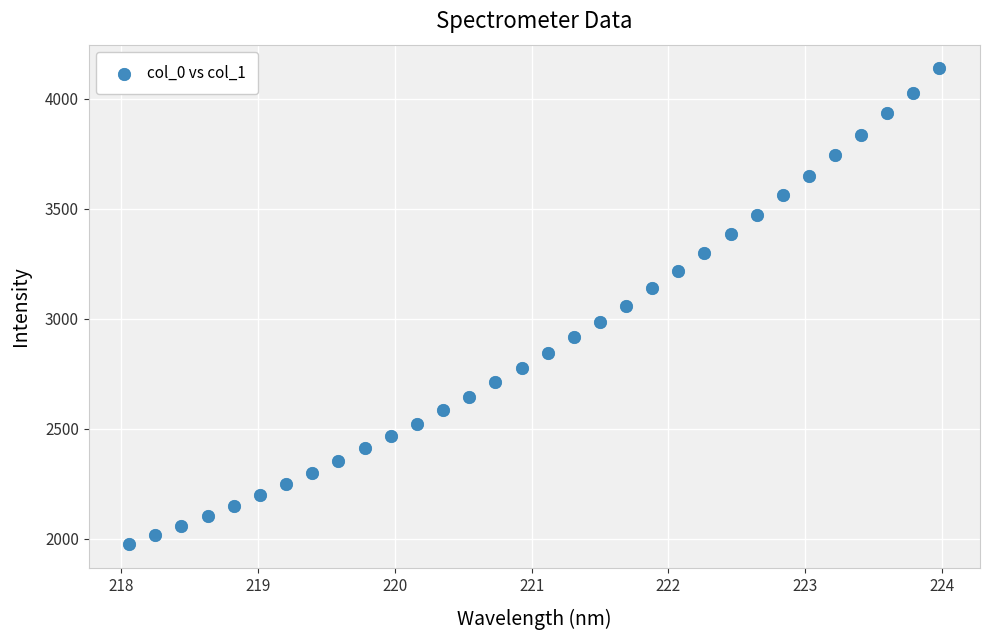

What is the range of X values (max minus min)?

5.9